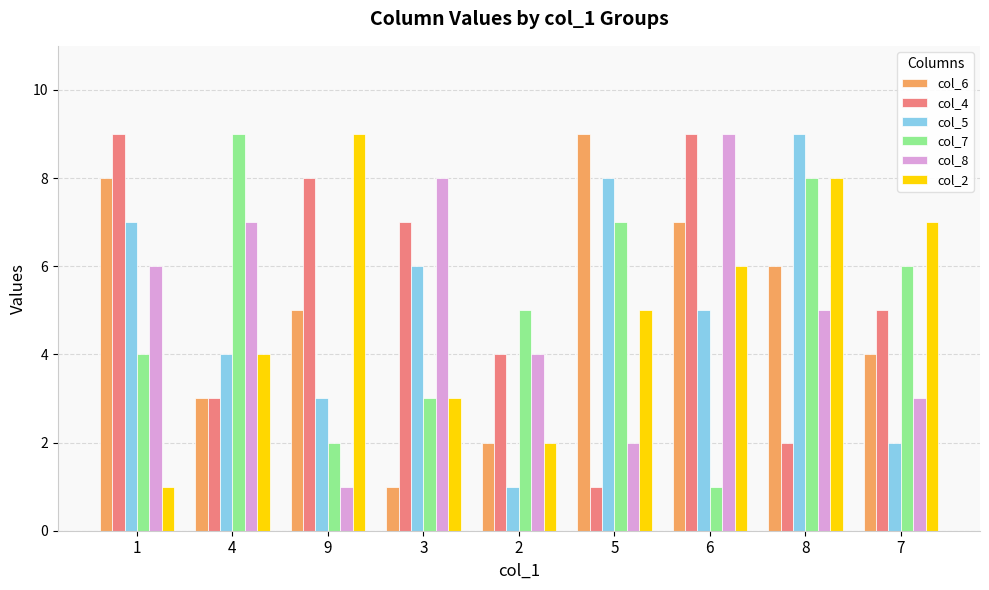

Are the bars grouped side by side (vs. stacked)?

Yes